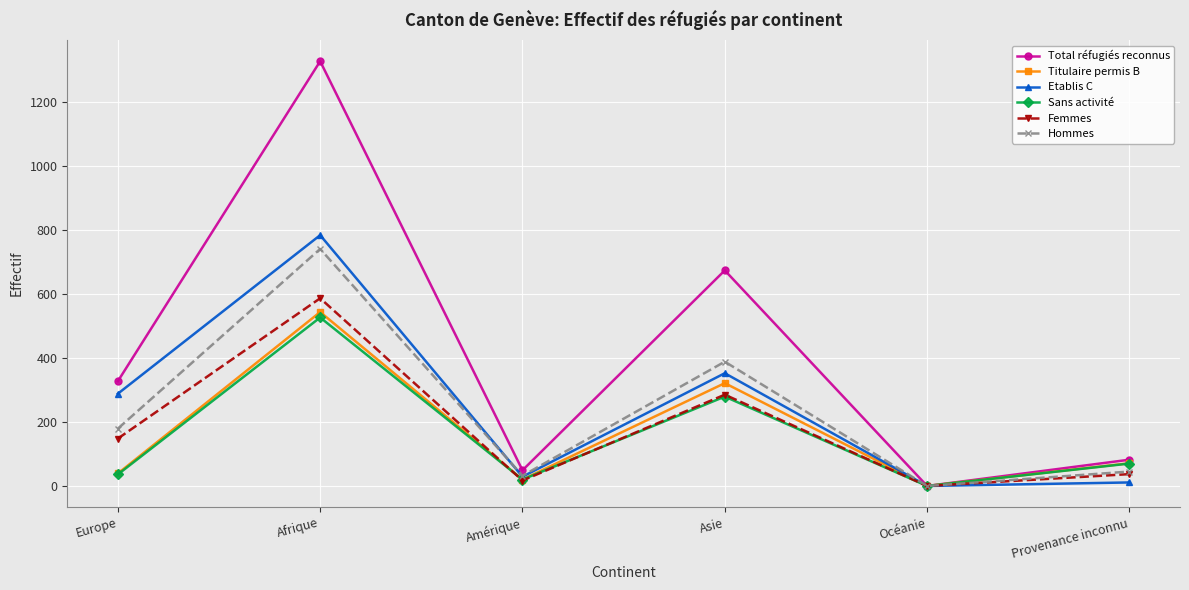

True or false: Sans activité has more than 0 interior local peaks.

True